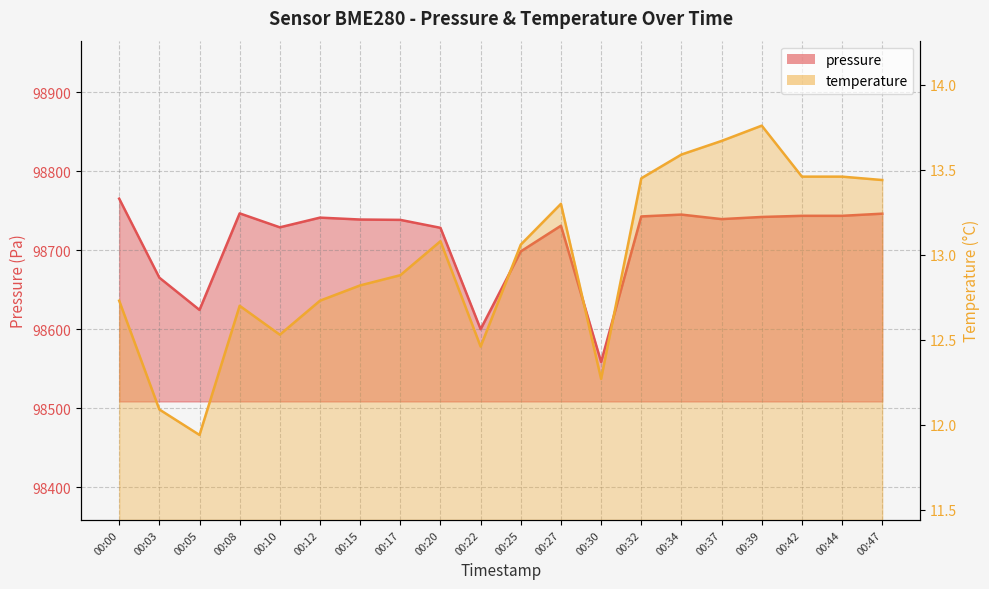

The value of temperature at 00:32 is 22.3. True or false?

False